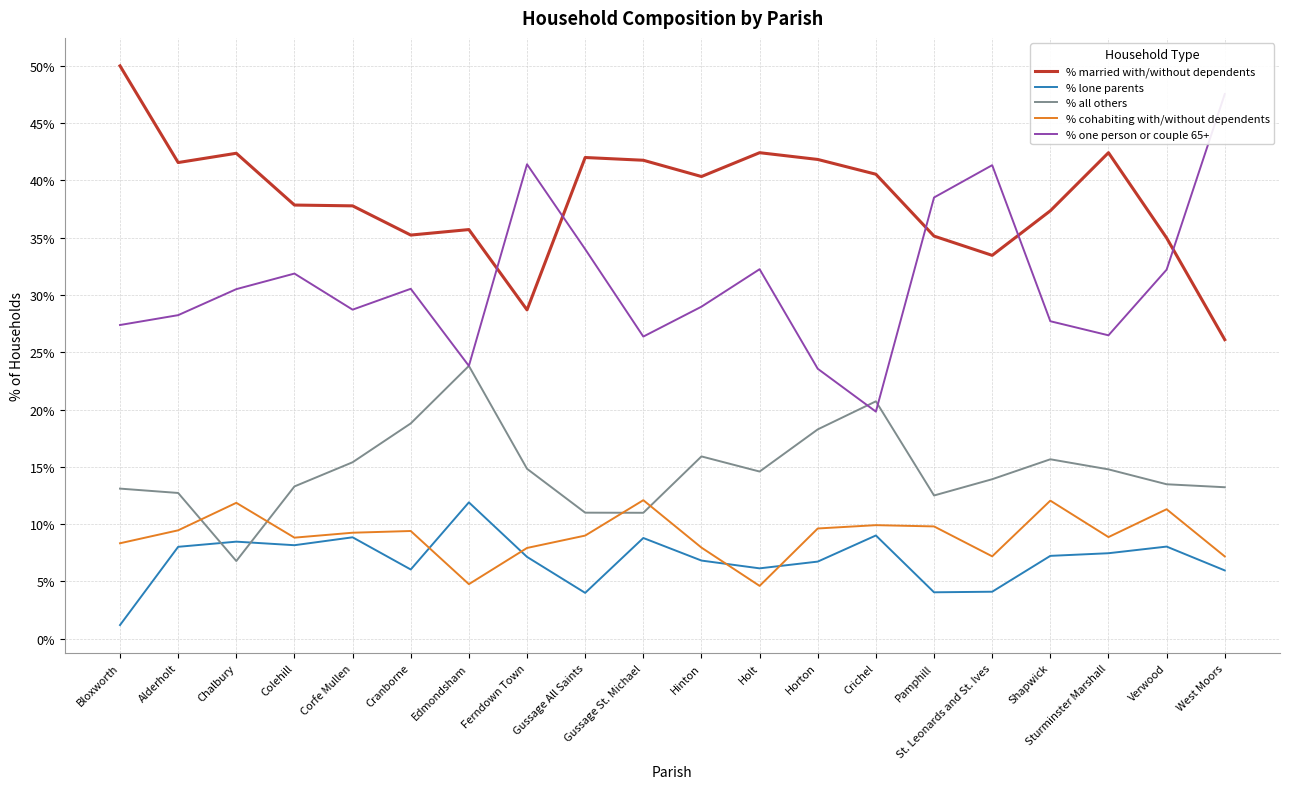

What is the smallest value displayed?

1.2